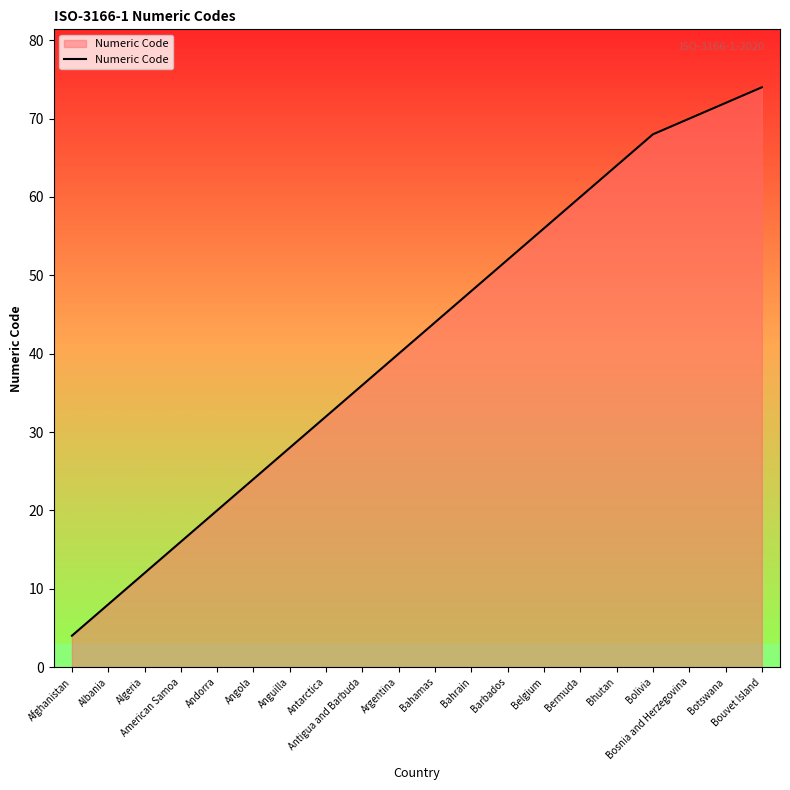

What is the sum of the values at Barbados and Angola?

76